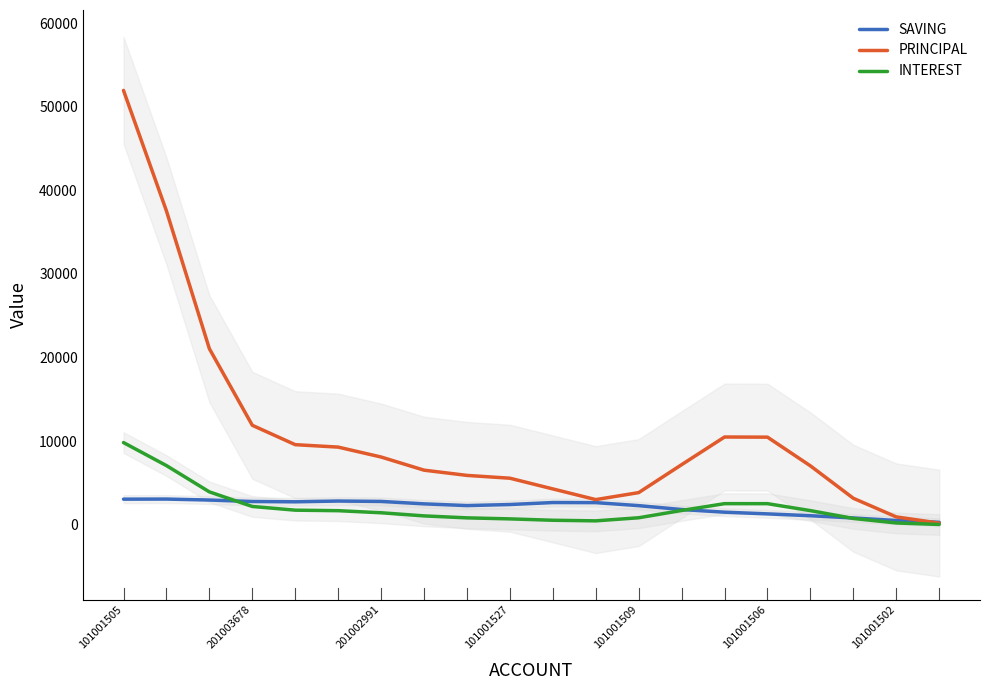

At which label does PRINCIPAL reach its peak?

101001505